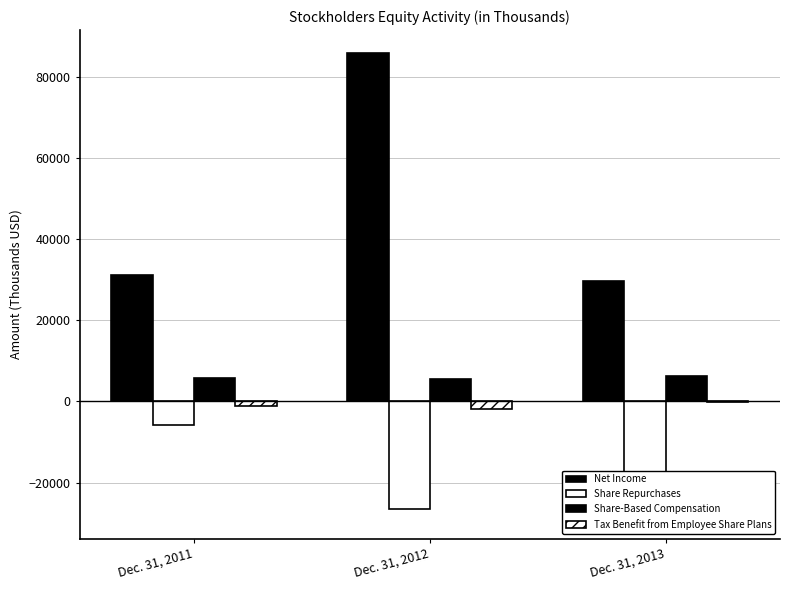

At how many categories does at least one series exceed 25534?

3